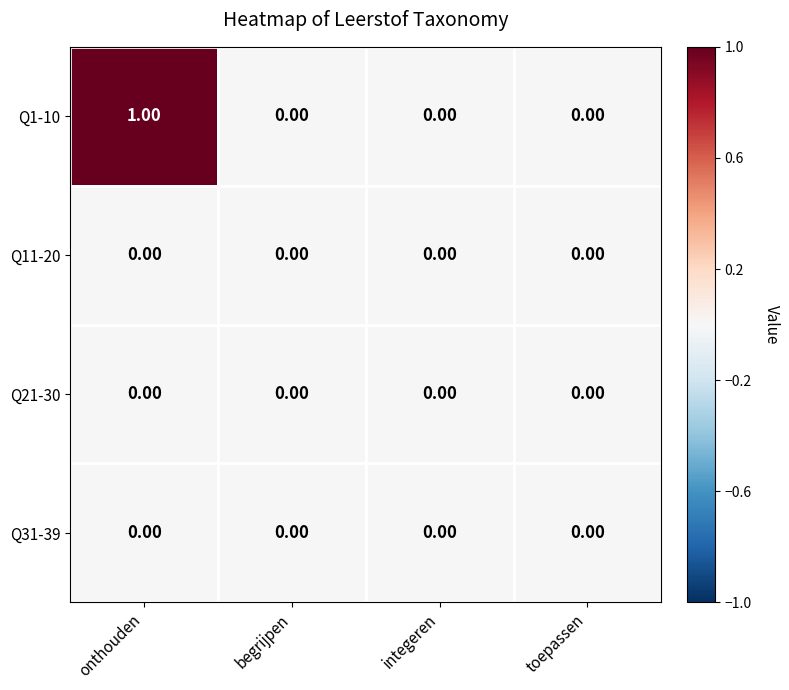

At which category is the sum across all series the highest?

onthouden